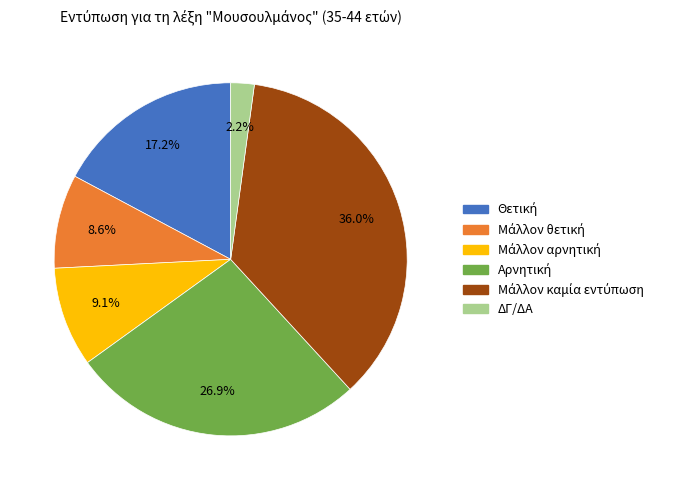

Which category has the smallest portion of the pie?

ΔΓ/ΔΑ